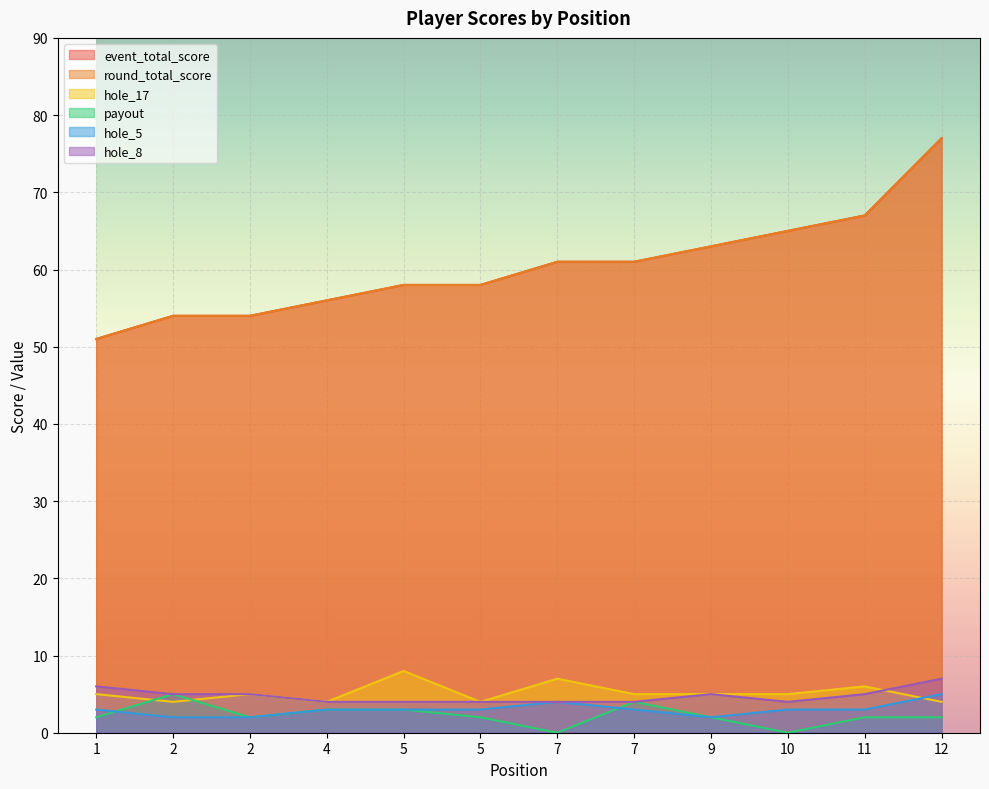

List the series in order of their peak value, highest first.

event_total_score, round_total_score, hole_17, hole_8, payout, hole_5